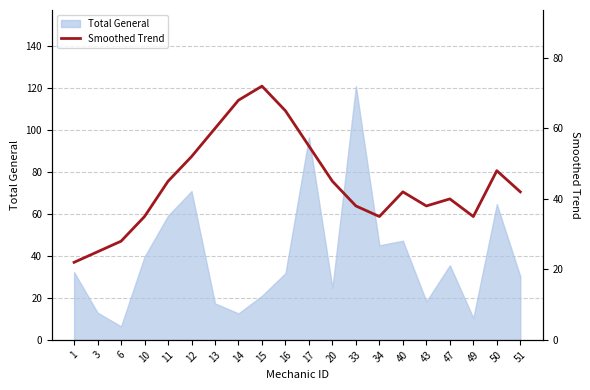

The value at 1 is 22. True or false?

True